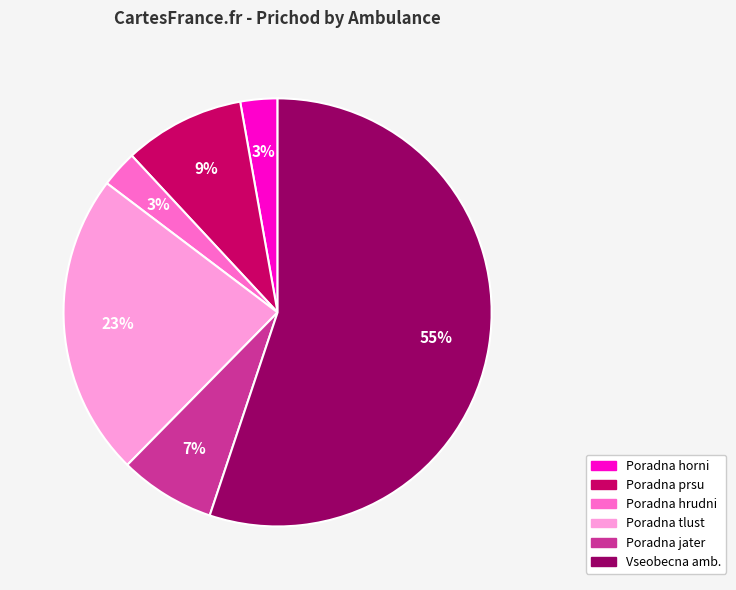

Is the sum of Poradna horni and Poradna tlust greater than half?

No